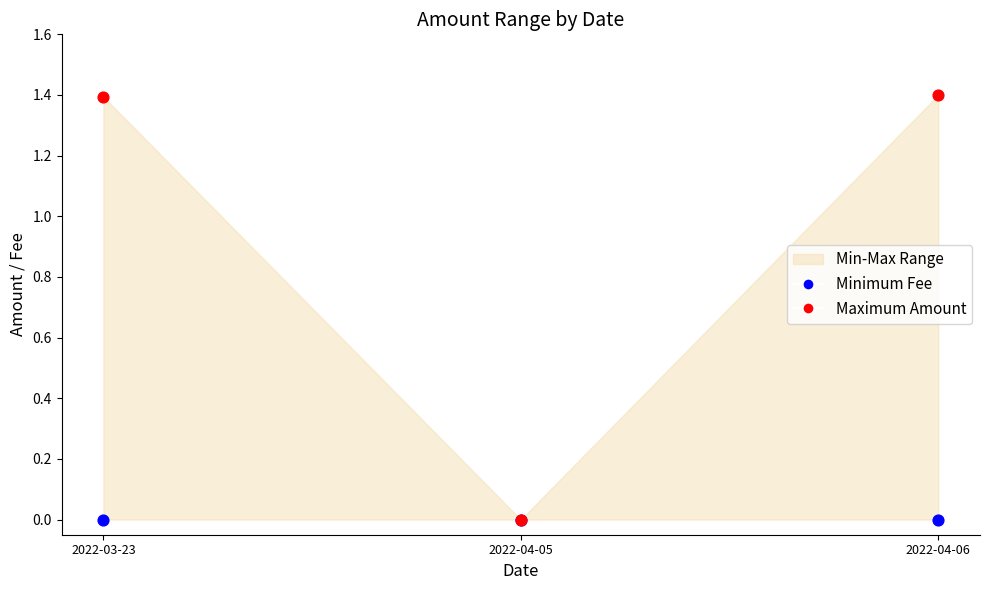

Which series has the largest Y range (max minus min)?

Maximum Amount